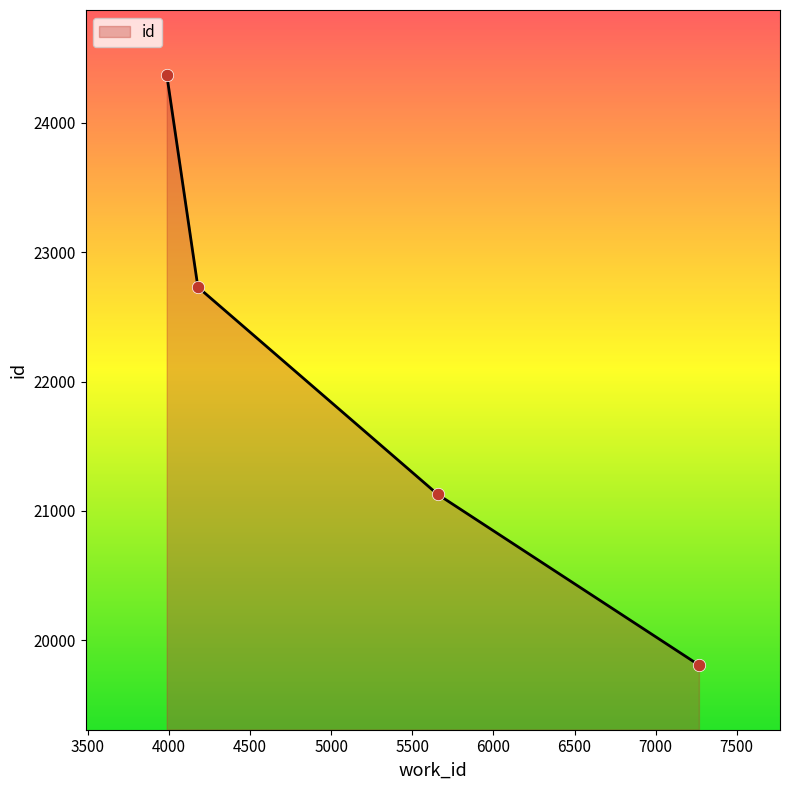

What is the greatest value displayed?

24371